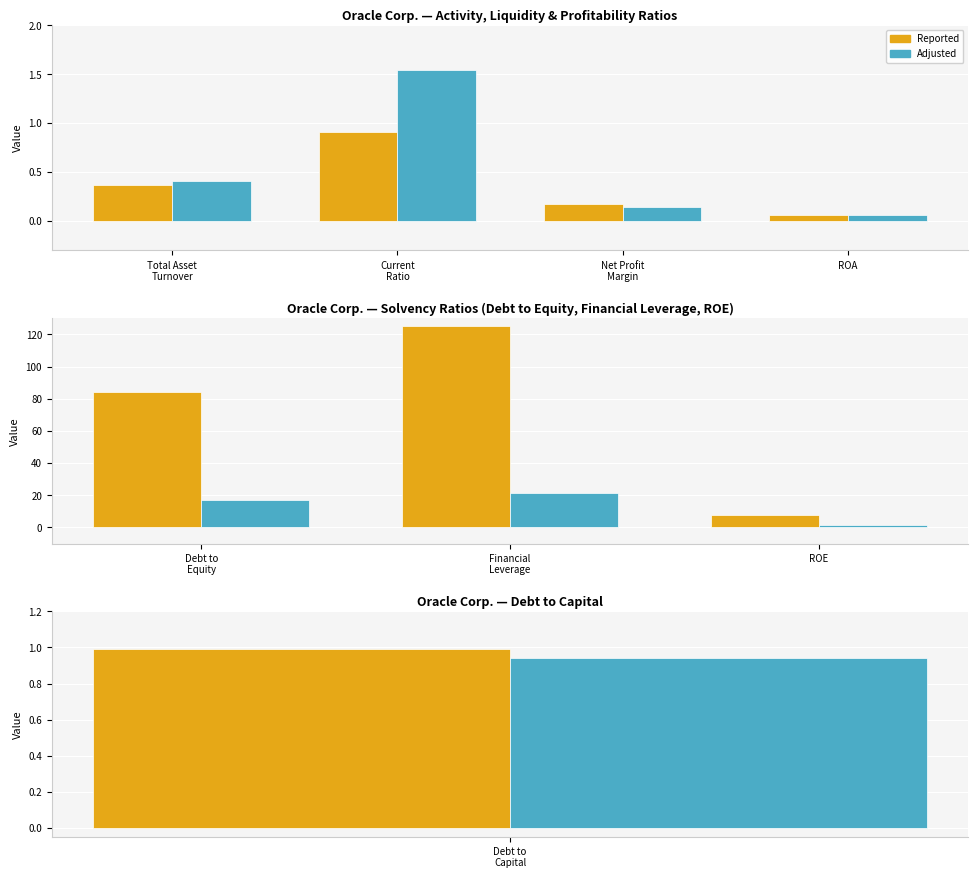

List the series in order of their peak value, highest first.

Reported, Adjusted